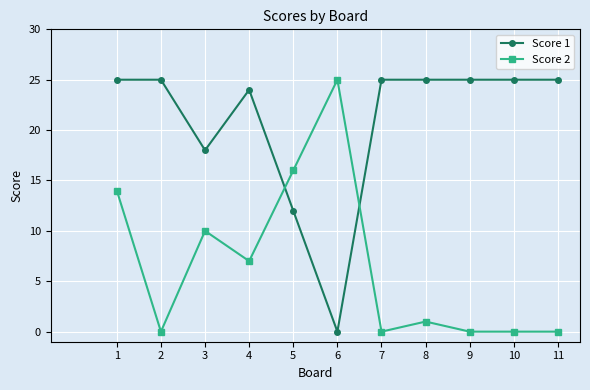

The value of Score 1 at 5 is 17. True or false?

False